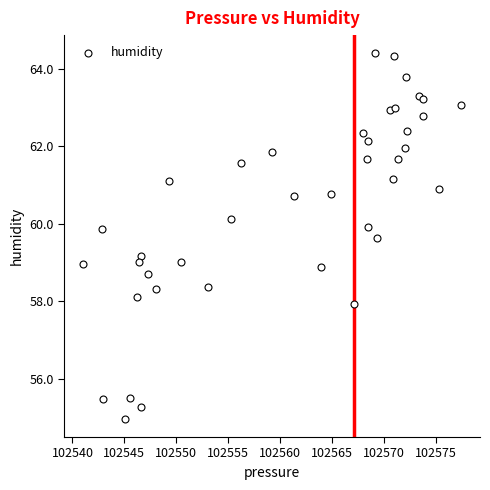

What is the range of Y values (max minus min)?

9.4